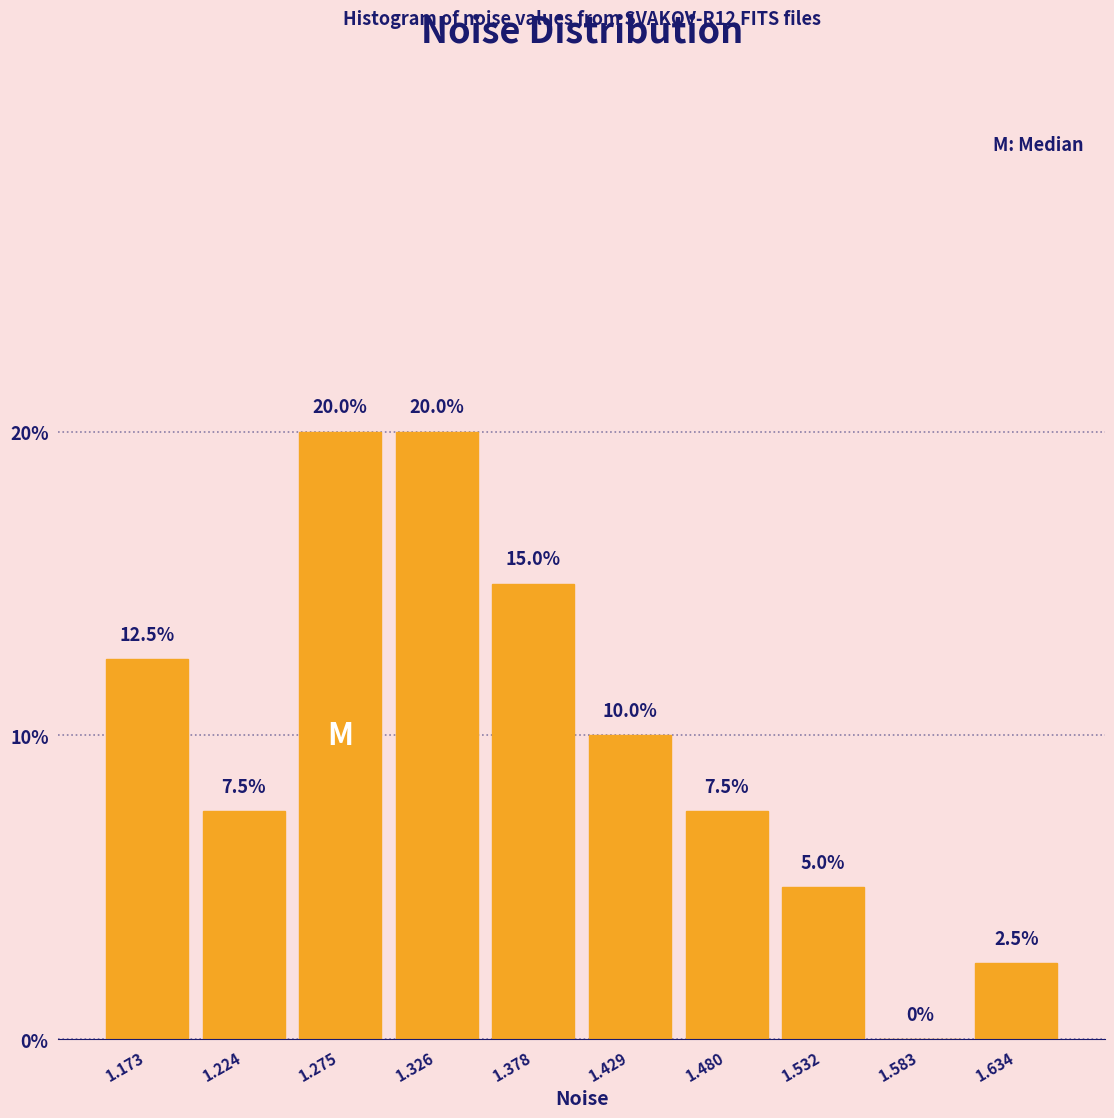

Reading left to right, list every bar in this chart as the range it spans on the x-axis followed by its height. The bar edges are not printed on the chart, so give them approximately, as read against the axis.

1.15 to 1.20: 12.5
1.20 to 1.25: 7.5
1.25 to 1.30: 20.0
1.30 to 1.35: 20.0
1.35 to 1.40: 15.0
1.40 to 1.45: 10.0
1.45 to 1.51: 7.5
1.51 to 1.56: 5.0
1.56 to 1.61: 0.0
1.61 to 1.66: 2.5